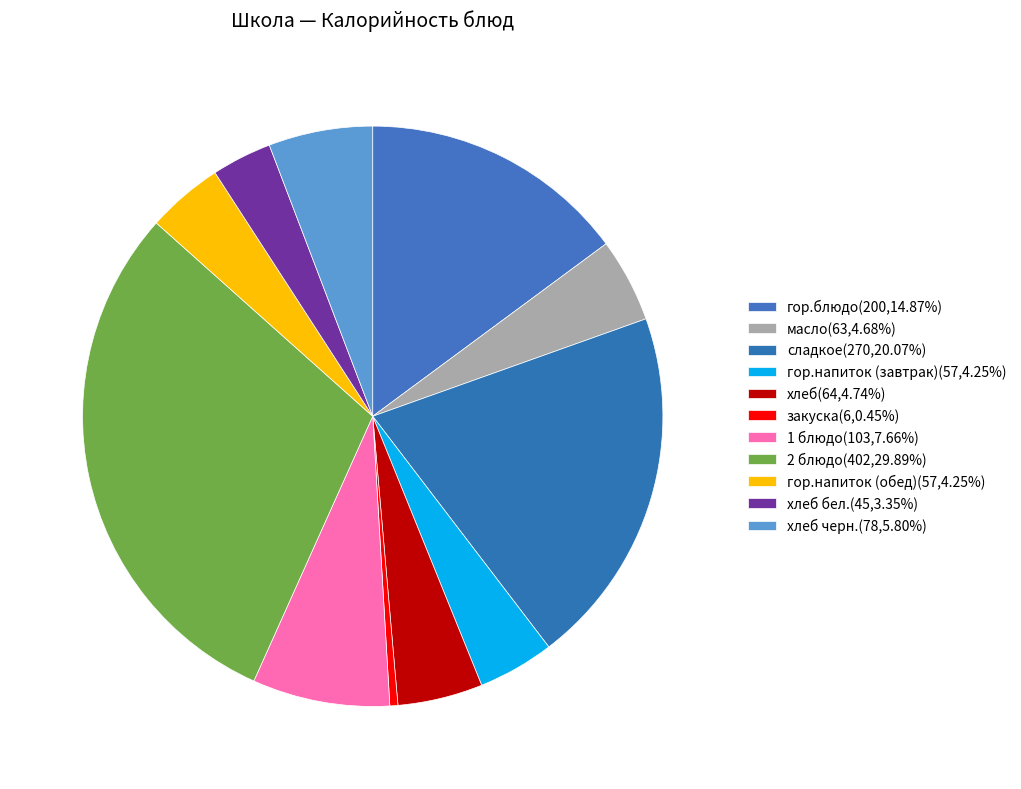

How many slices are in this pie chart?

11